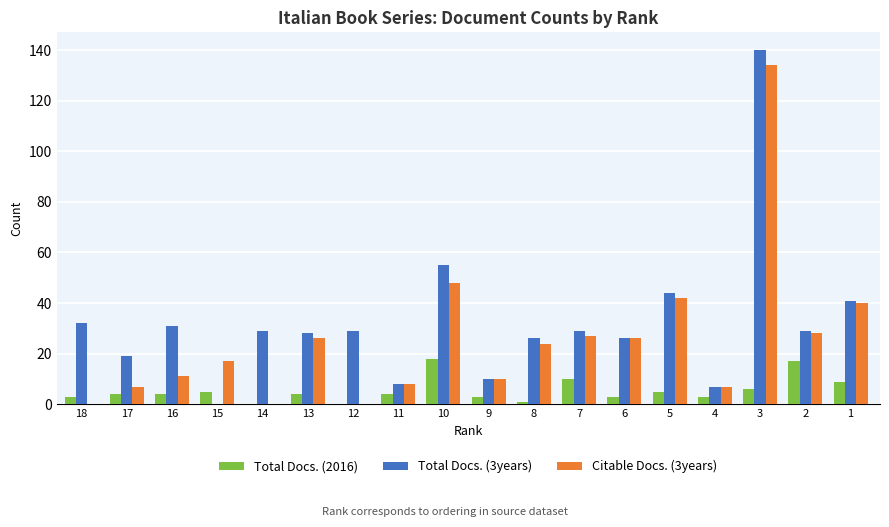

Which series has the largest total across all categories?

Total Docs. (3years)